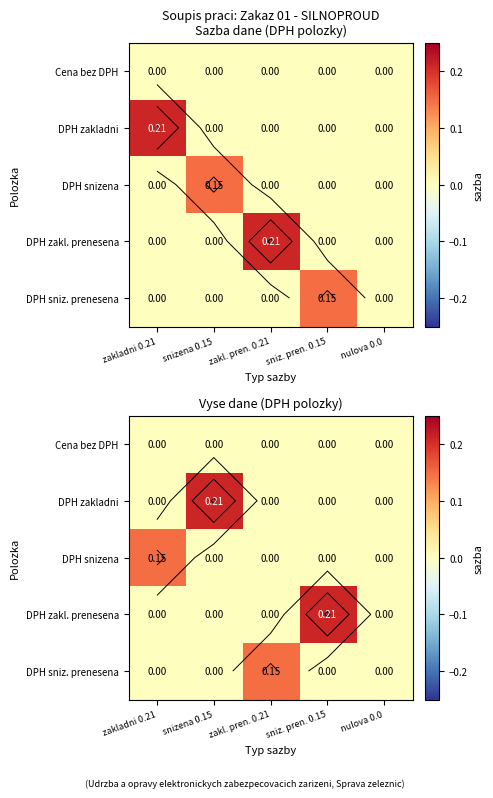

What is the total value across all series at zakladni 0.21?

0.1